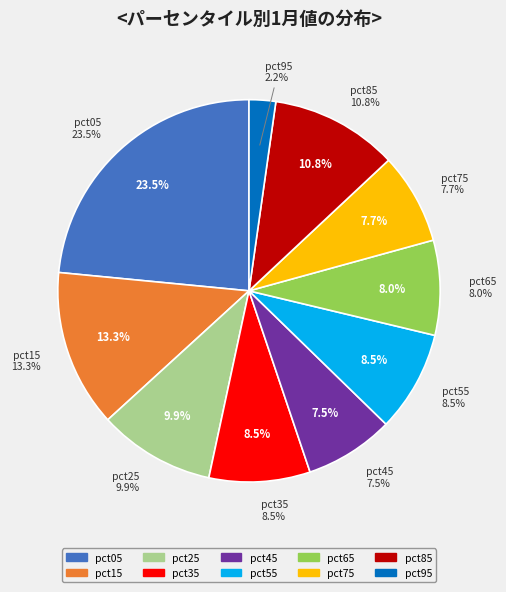

Which has a higher value, pct55 or pct35?

pct35